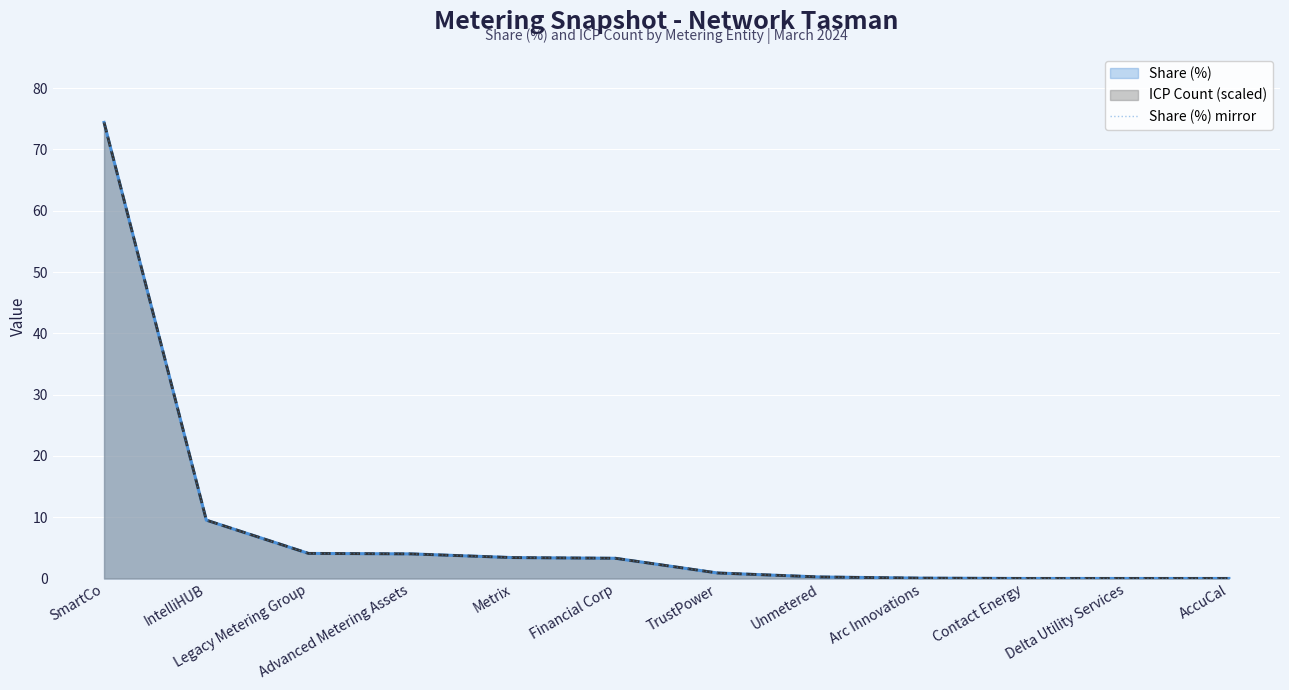

Reading left to right, extract all data points from this chart.

SmartCo=74.4	IntelliHUB=9.5	Legacy Metering Group=4.1	Advanced Metering Assets=4.0	Metrix=3.4	Financial Corp=3.3	TrustPower=0.9	Unmetered=0.2	Arc Innovations=0.1	Contact Energy=0.0	Delta Utility Services=0.0	AccuCal=0.0